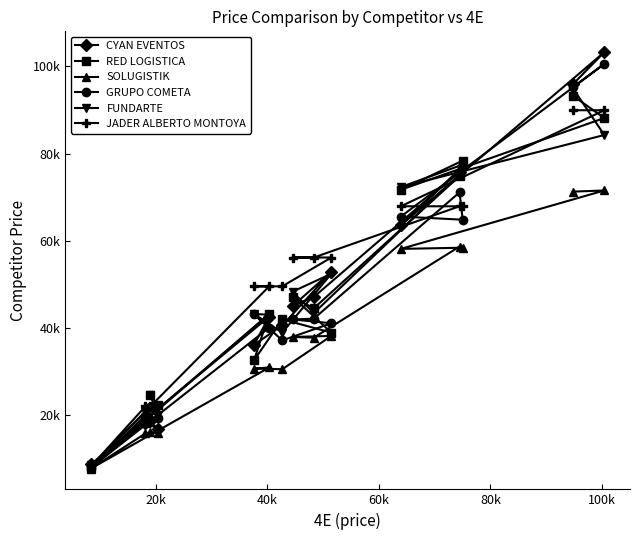

Is the value of FUNDARTE at 10 greater than the value of SOLUGISTIK at 120k?

Yes